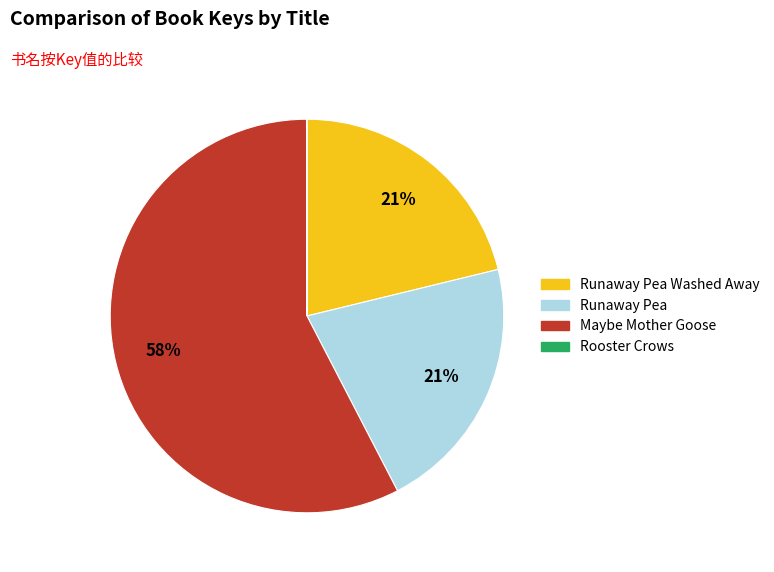

To the nearest percent, what is the average slice percentage?

25%